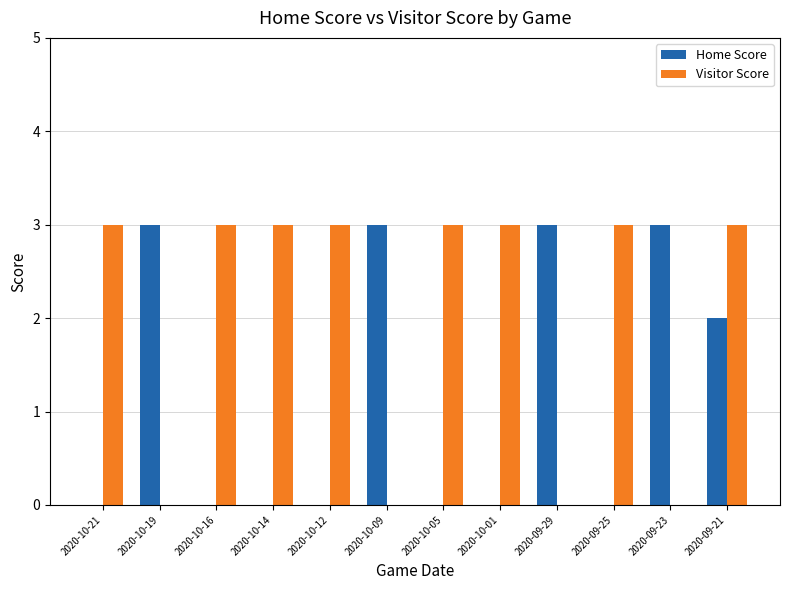

What is the highest value of the Visitor Score series?

3